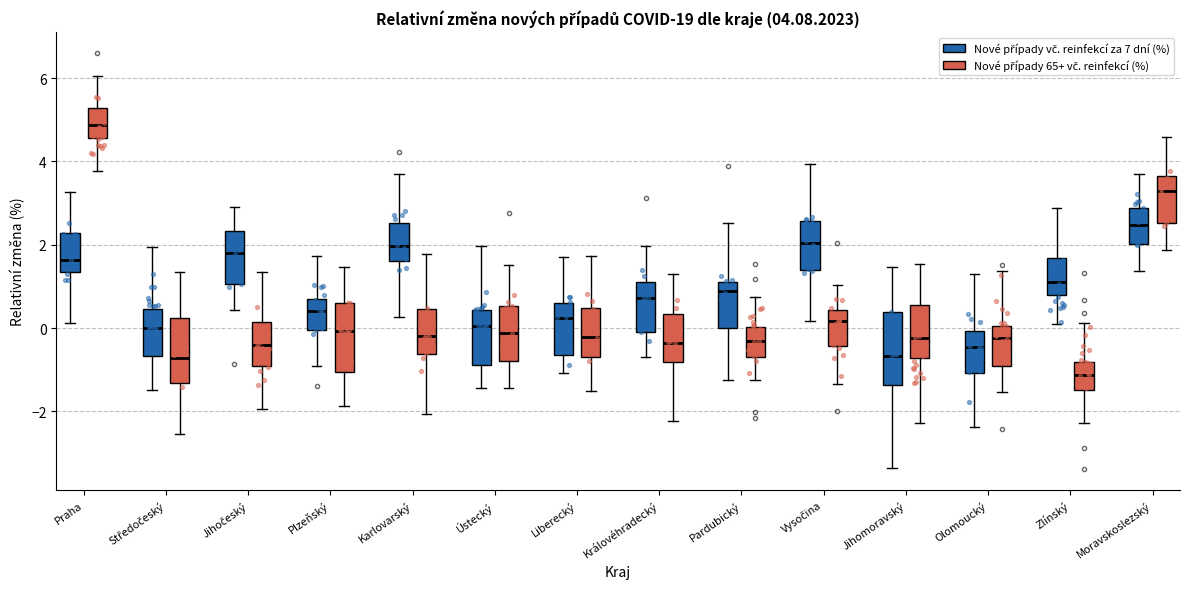

Which box has the highest median line?

Praha (Nové případy 65+ vč. reinfekcí (%))